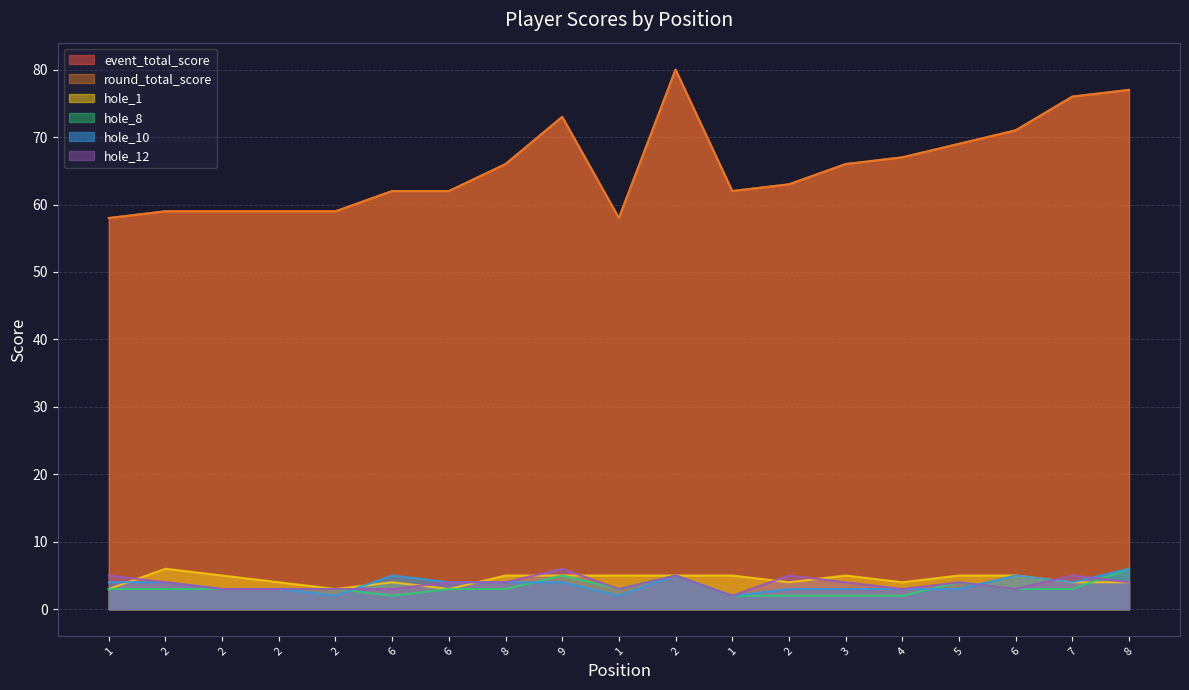

Count the hole_1 values in the range 4 to 5.

15